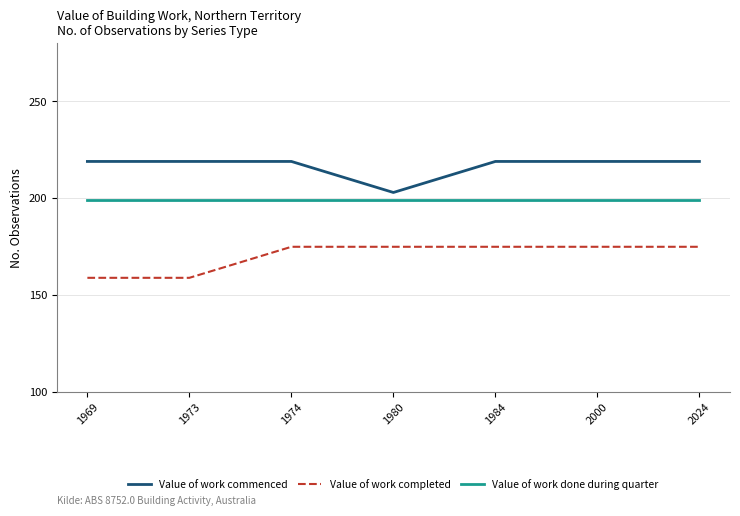

Reading left to right, list all the values displayed in this chart.

Value of work commenced: 1969=219	1973=219	1974=219	1980=203	1984=219	2000=219	2024=219
Value of work completed: 1969=159	1973=159	1974=175	1980=175	1984=175	2000=175	2024=175
Value of work done during quarter: 1969=199	1973=199	1974=199	1980=199	1984=199	2000=199	2024=199